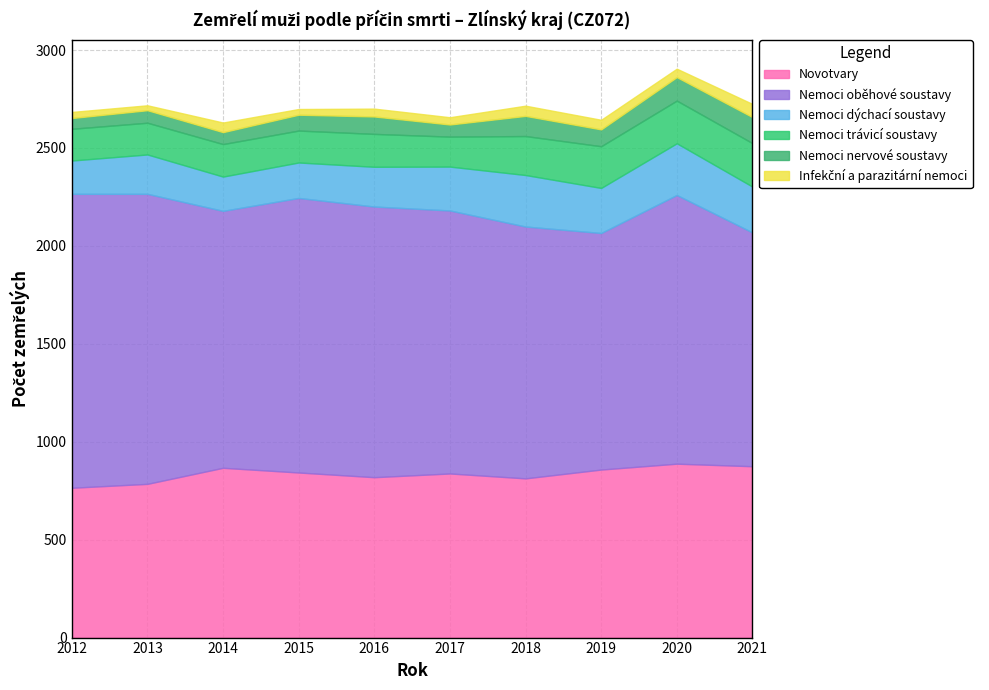

At which category is the sum across all series the highest?

2020